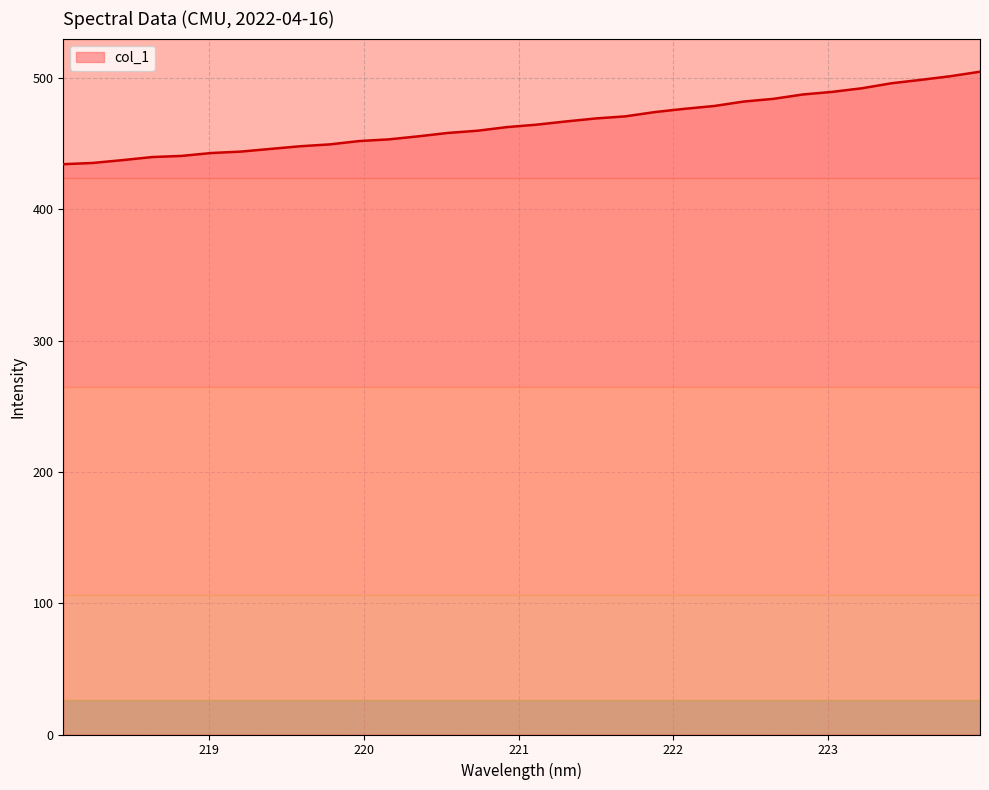

What is the greatest value displayed?

504.7